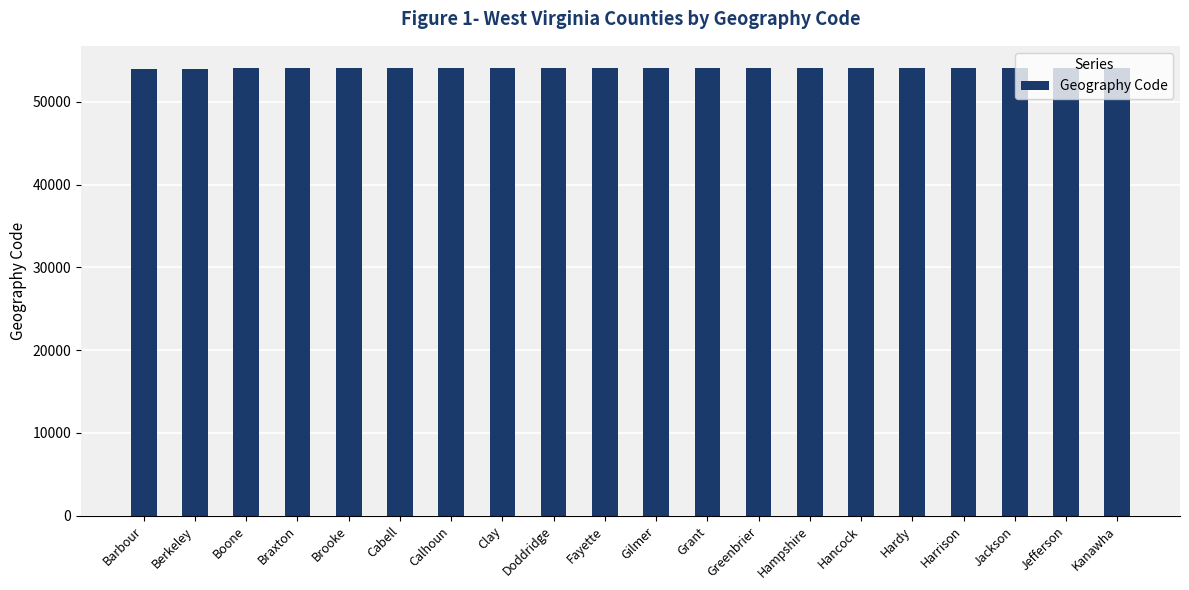

How many distinct data groups are displayed?

1